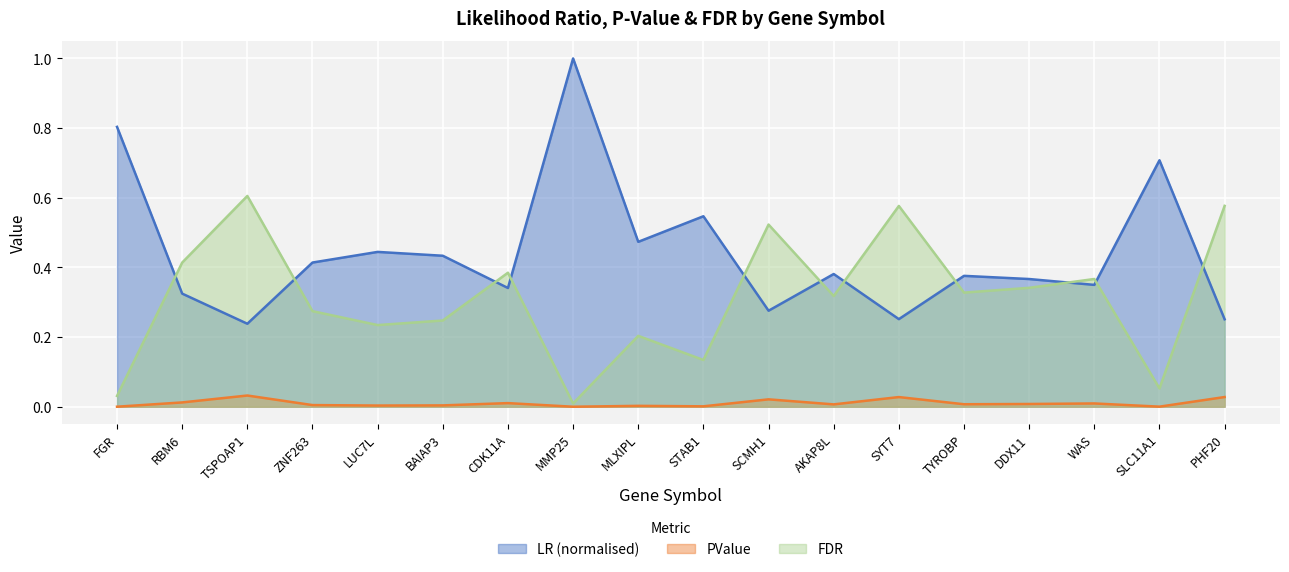

How many data points does each series have?

18